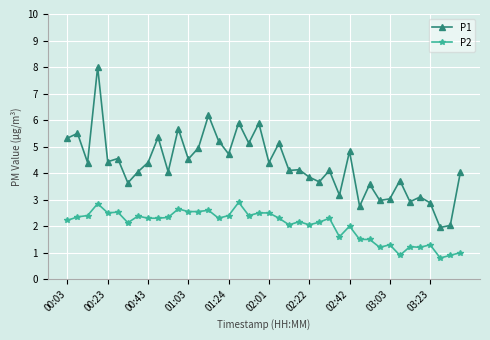

Rank the series by their average value, from lowest to highest.

P2, P1